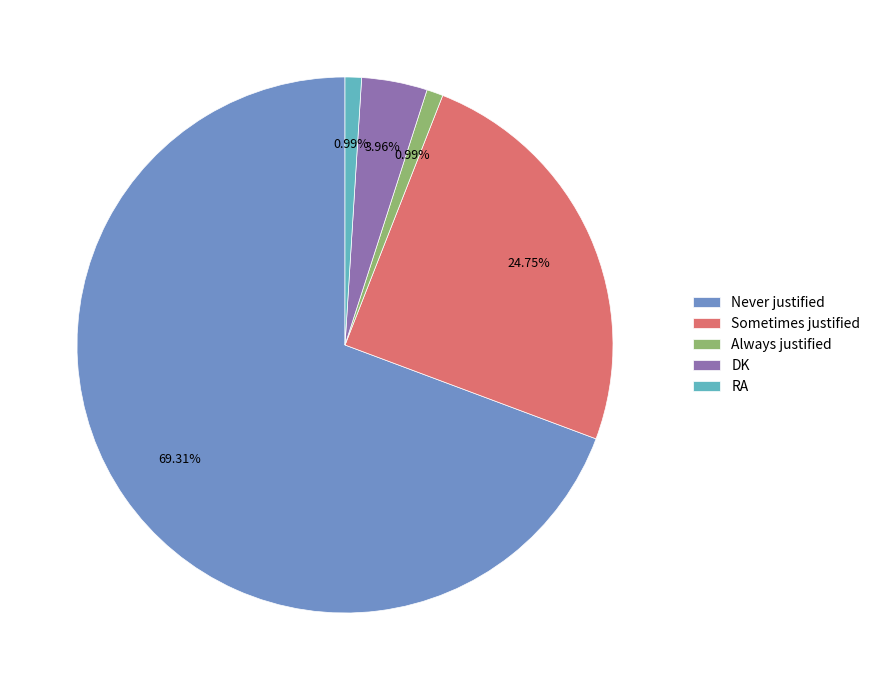

To the nearest percent, what percentage of the pie is Never justified?

69%